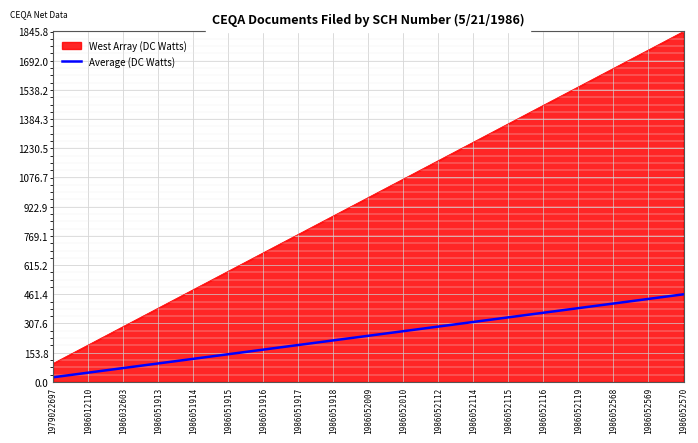

True or false: West Array (DC Watts) has a value of 654.6 at 1986052569.

False